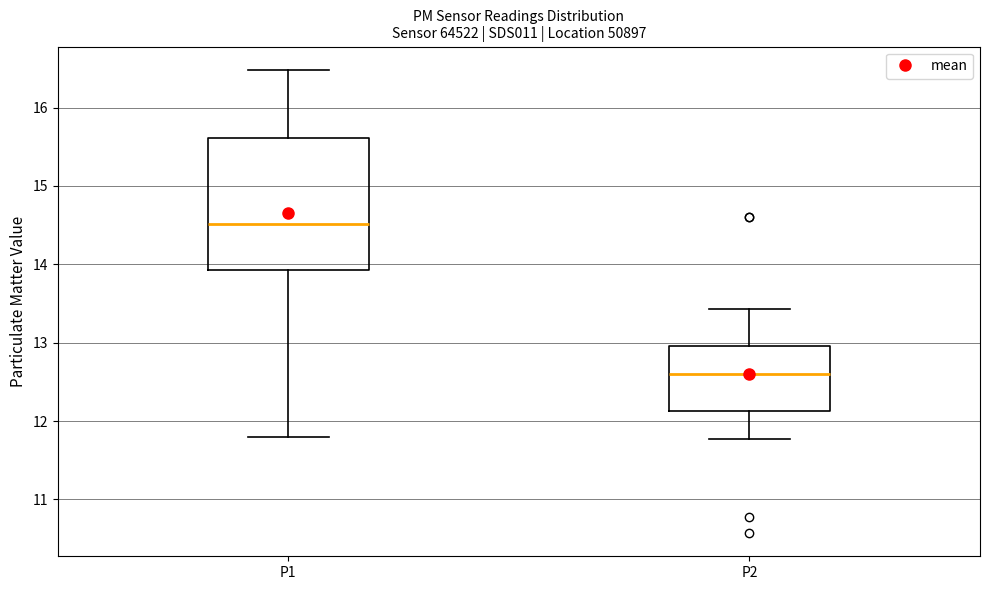

Reading left to right, read every box against the y-axis: the position of its median line, the range the box covers, and the ends of its whiskers. The values are not printed on the chart, so give them approximately, as read against the axis.

P1: median 14.5, box 13.9 to 15.6, whiskers 11.8 to 16.5
P2: median 12.6, box 12.1 to 13.0, whiskers 11.8 to 13.4